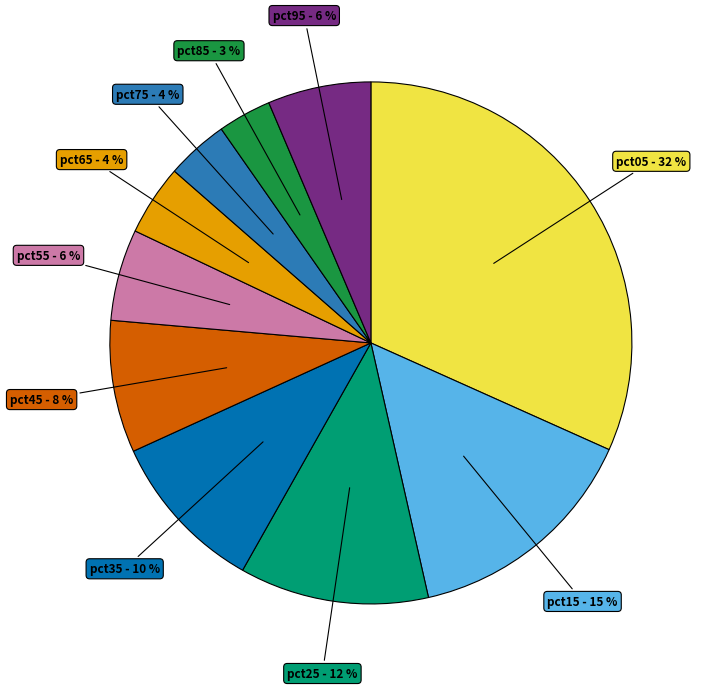

Do pct35 and pct25 together represent more than half of the pie?

No